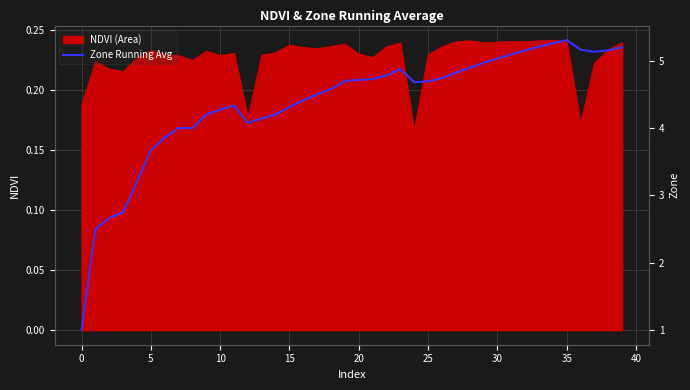

What is the sum of all values?

175.0